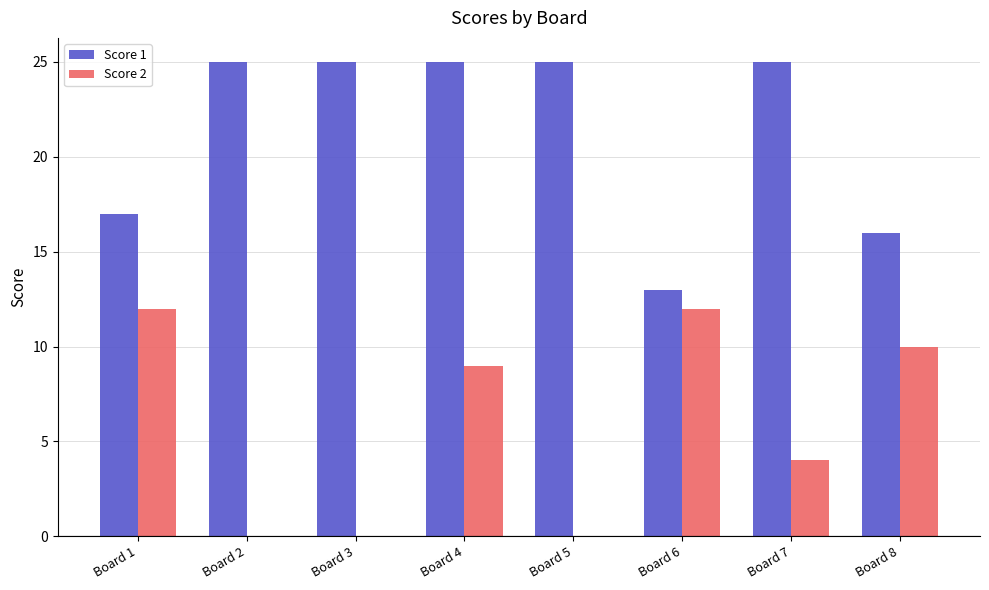

The Score 2 series shows 7 at Board 3. True or false?

False